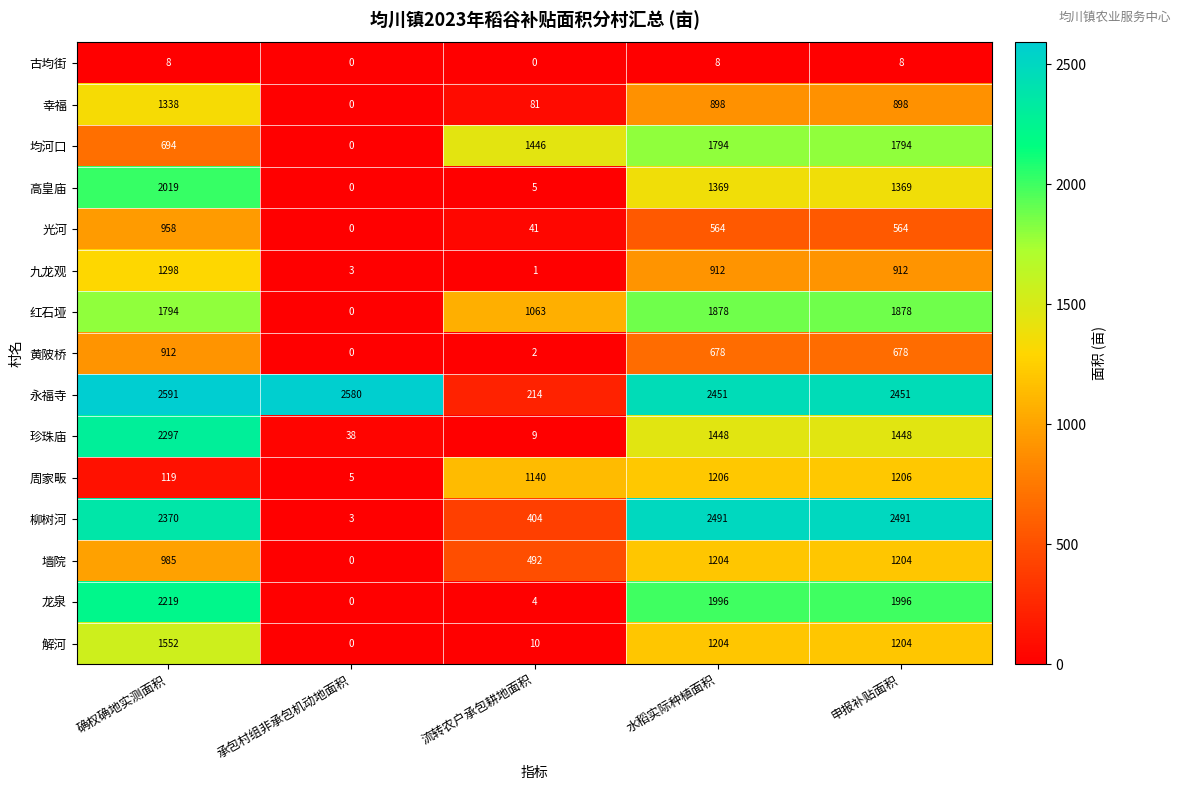

Rank the series at 流转农户承包耕地面积 from highest to lowest value.

均河口, 周家畈, 红石垭, 墙院, 柳树河, 永福寺, 幸福, 光河, 解河, 珍珠庙, 高皇庙, 龙泉, 黄陂桥, 九龙观, 古均街